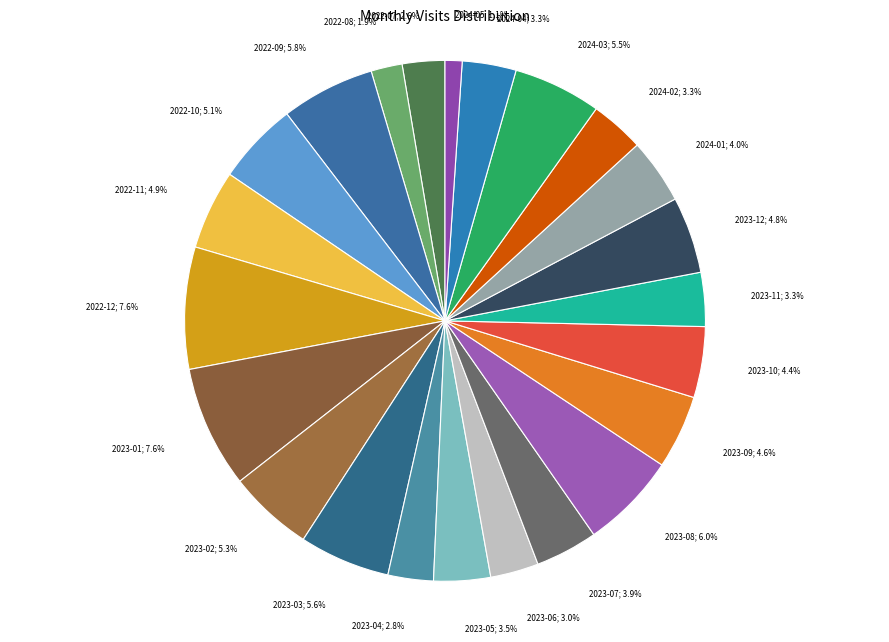

Count the number of slices in the pie.

23